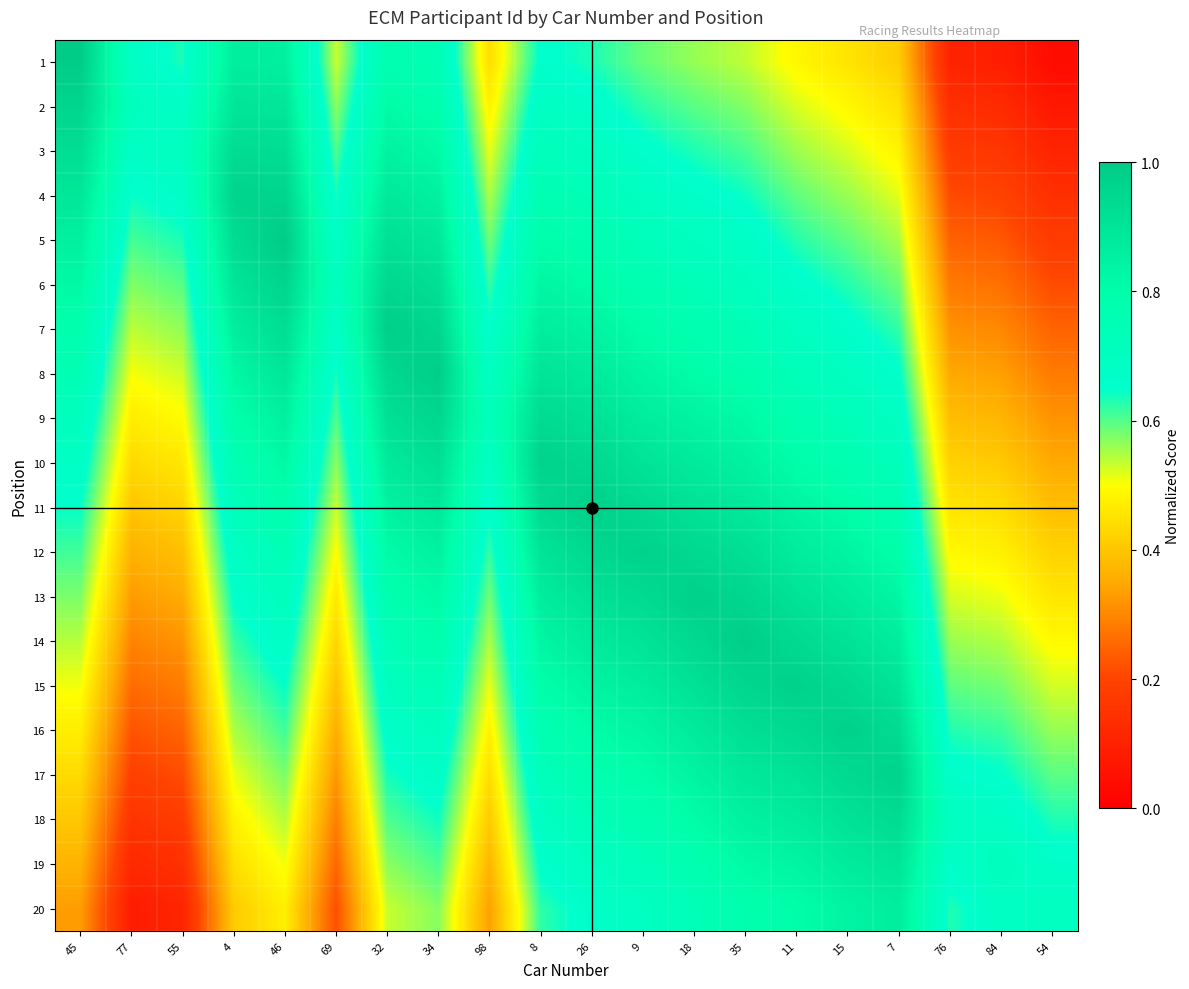

Reading left to right, what are all the values shown in this chart?

1: 45=1.0	77=0.7	55=0.6	4=0.9	46=0.9	69=0.5	32=0.8	34=0.7	98=0.4	8=0.7	26=0.6	9=0.6	18=0.6	35=0.5	11=0.5	15=0.5	7=0.4	76=0.1	84=0.1	54=0.0
2: 45=1.0	77=0.7	55=0.7	4=0.9	46=0.9	69=0.6	32=0.8	34=0.8	98=0.5	8=0.7	26=0.7	9=0.6	18=0.6	35=0.6	11=0.5	15=0.5	7=0.4	76=0.1	84=0.1	54=0.1
3: 45=0.9	77=0.7	55=0.7	4=0.9	46=0.9	69=0.6	32=0.8	34=0.8	98=0.5	8=0.7	26=0.7	9=0.7	18=0.6	35=0.6	11=0.6	15=0.5	7=0.5	76=0.2	84=0.2	54=0.1
4: 45=0.9	77=0.6	55=0.7	4=1.0	46=1.0	69=0.6	32=0.9	34=0.9	98=0.5	8=0.8	26=0.7	9=0.7	18=0.7	35=0.6	11=0.6	15=0.6	7=0.5	76=0.2	84=0.2	54=0.1
5: 45=0.9	77=0.6	55=0.6	4=0.9	46=1.0	69=0.7	32=0.9	34=0.9	98=0.6	8=0.8	26=0.8	9=0.7	18=0.7	35=0.7	11=0.6	15=0.6	7=0.6	76=0.2	84=0.2	54=0.2
6: 45=0.8	77=0.6	55=0.6	4=0.9	46=1.0	69=0.7	32=1.0	34=0.9	98=0.6	8=0.8	26=0.8	9=0.8	18=0.7	35=0.7	11=0.7	15=0.6	7=0.6	76=0.3	84=0.3	54=0.2
7: 45=0.8	77=0.5	55=0.6	4=0.9	46=0.9	69=0.7	32=1.0	34=1.0	98=0.7	8=0.9	26=0.8	9=0.8	18=0.8	35=0.7	11=0.7	15=0.7	7=0.6	76=0.3	84=0.3	54=0.2
8: 45=0.8	77=0.5	55=0.5	4=0.8	46=0.9	69=0.6	32=1.0	34=1.0	98=0.7	8=0.9	26=0.9	9=0.8	18=0.8	35=0.8	11=0.7	15=0.7	7=0.7	76=0.3	84=0.3	54=0.3
9: 45=0.7	77=0.5	55=0.5	4=0.8	46=0.9	69=0.6	32=0.9	34=1.0	98=0.7	8=0.9	26=0.9	9=0.9	18=0.8	35=0.8	11=0.8	15=0.7	7=0.7	76=0.4	84=0.4	54=0.3
10: 45=0.7	77=0.4	55=0.5	4=0.8	46=0.8	69=0.6	32=0.9	34=0.9	98=0.7	8=1.0	26=0.9	9=0.9	18=0.9	35=0.9	11=0.8	15=0.8	7=0.7	76=0.4	84=0.4	54=0.4
11: 45=0.6	77=0.4	55=0.4	4=0.7	46=0.8	69=0.5	32=0.8	34=0.9	98=0.7	8=0.9	26=1.0	9=0.9	18=0.9	35=0.9	11=0.8	15=0.8	7=0.8	76=0.5	84=0.4	54=0.4
12: 45=0.6	77=0.4	55=0.4	4=0.7	46=0.8	69=0.5	32=0.8	34=0.9	98=0.6	8=0.9	26=0.9	9=1.0	18=0.9	35=0.9	11=0.9	15=0.8	7=0.8	76=0.5	84=0.5	54=0.4
13: 45=0.6	77=0.3	55=0.4	4=0.7	46=0.7	69=0.5	32=0.8	34=0.8	98=0.6	8=0.9	26=0.9	9=0.9	18=1.0	35=1.0	11=0.9	15=0.9	7=0.8	76=0.5	84=0.5	54=0.5
14: 45=0.5	77=0.3	55=0.3	4=0.6	46=0.7	69=0.4	32=0.7	34=0.8	98=0.5	8=0.8	26=0.9	9=0.9	18=0.9	35=1.0	11=0.9	15=0.9	7=0.9	76=0.6	84=0.5	54=0.5
15: 45=0.5	77=0.3	55=0.3	4=0.6	46=0.6	69=0.4	32=0.7	34=0.7	98=0.5	8=0.8	26=0.8	9=0.9	18=0.9	35=1.0	11=1.0	15=0.9	7=0.9	76=0.6	84=0.6	54=0.5
16: 45=0.5	77=0.2	55=0.2	4=0.5	46=0.6	69=0.4	32=0.7	34=0.7	98=0.5	8=0.8	26=0.8	9=0.8	18=0.9	35=0.9	11=0.9	15=1.0	7=0.9	76=0.6	84=0.6	54=0.6
17: 45=0.4	77=0.2	55=0.2	4=0.5	46=0.6	69=0.3	32=0.6	34=0.7	98=0.4	8=0.7	26=0.8	9=0.8	18=0.8	35=0.9	11=0.9	15=0.9	7=1.0	76=0.7	84=0.7	54=0.6
18: 45=0.4	77=0.2	55=0.2	4=0.5	46=0.5	69=0.3	32=0.6	34=0.6	98=0.4	8=0.7	26=0.7	9=0.8	18=0.8	35=0.9	11=0.9	15=0.9	7=0.9	76=0.7	84=0.7	54=0.6
19: 45=0.4	77=0.1	55=0.1	4=0.4	46=0.5	69=0.3	32=0.6	34=0.6	98=0.4	8=0.7	26=0.7	9=0.7	18=0.8	35=0.8	11=0.8	15=0.9	7=0.9	76=0.7	84=0.7	54=0.7
20: 45=0.3	77=0.1	55=0.1	4=0.4	46=0.5	69=0.2	32=0.5	34=0.6	98=0.3	8=0.6	26=0.7	9=0.7	18=0.7	35=0.8	11=0.8	15=0.8	7=0.9	76=0.6	84=0.7	54=0.7